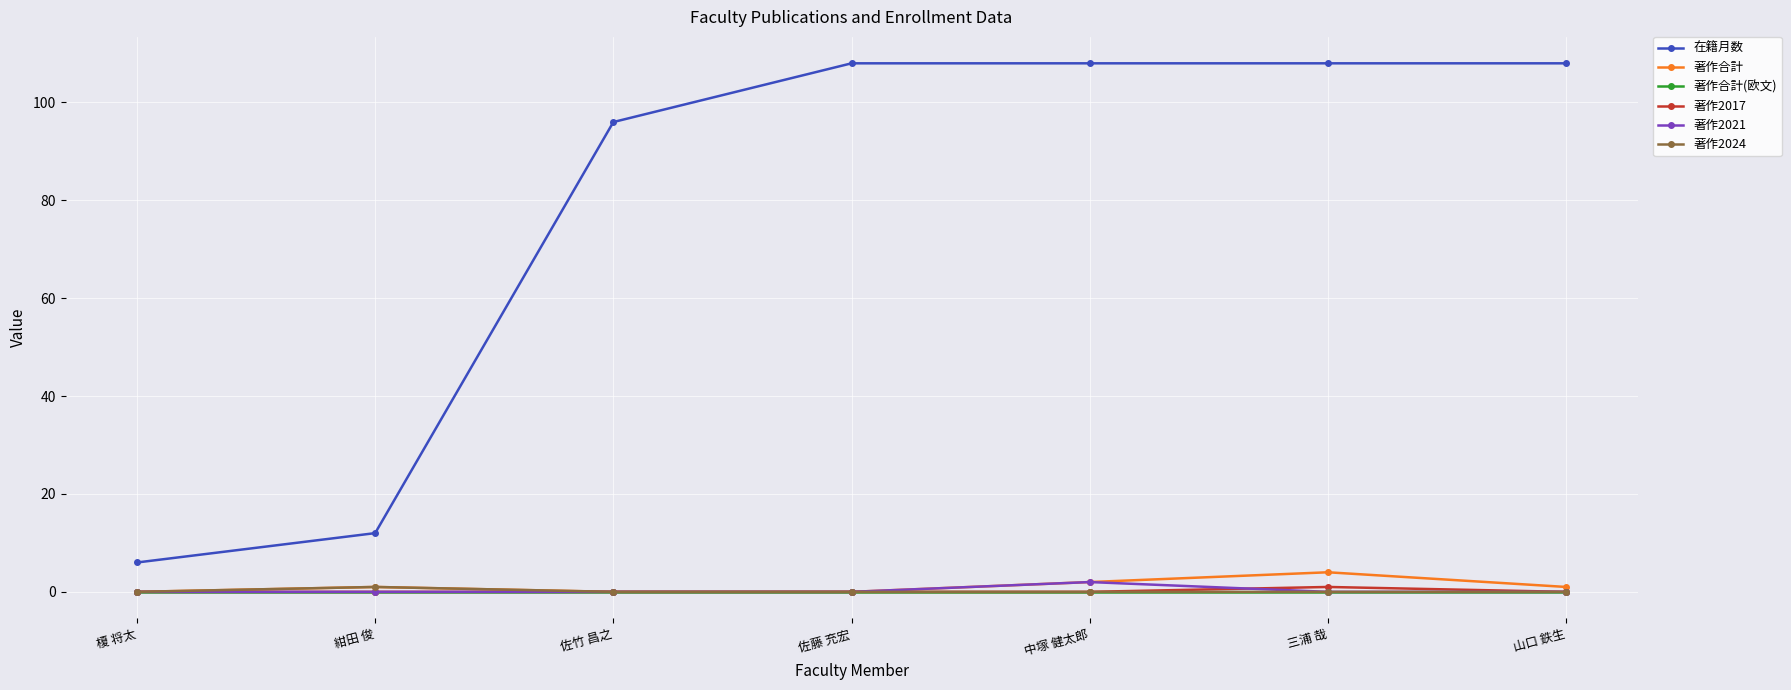

Which series changed the most between 榎 将太 and 佐竹 昌之?

在籍月数